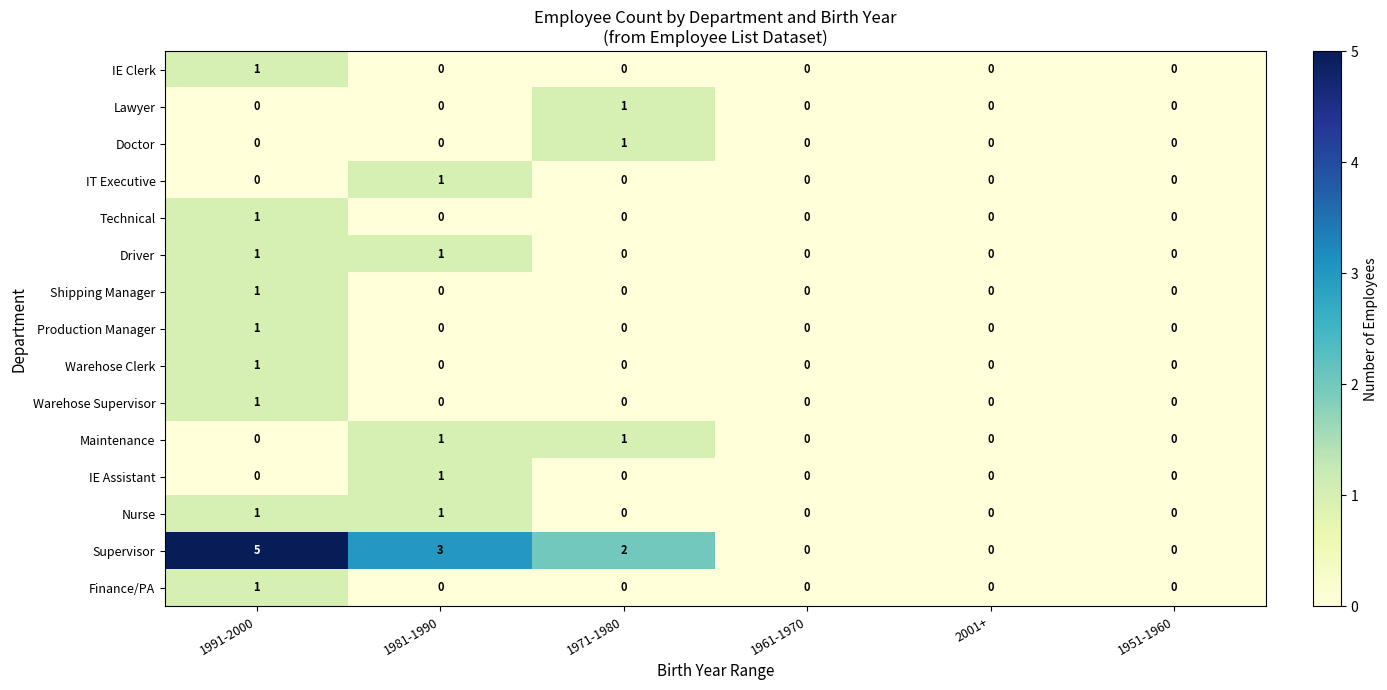

The Lawyer series shows 0 at 2001+. True or false?

True